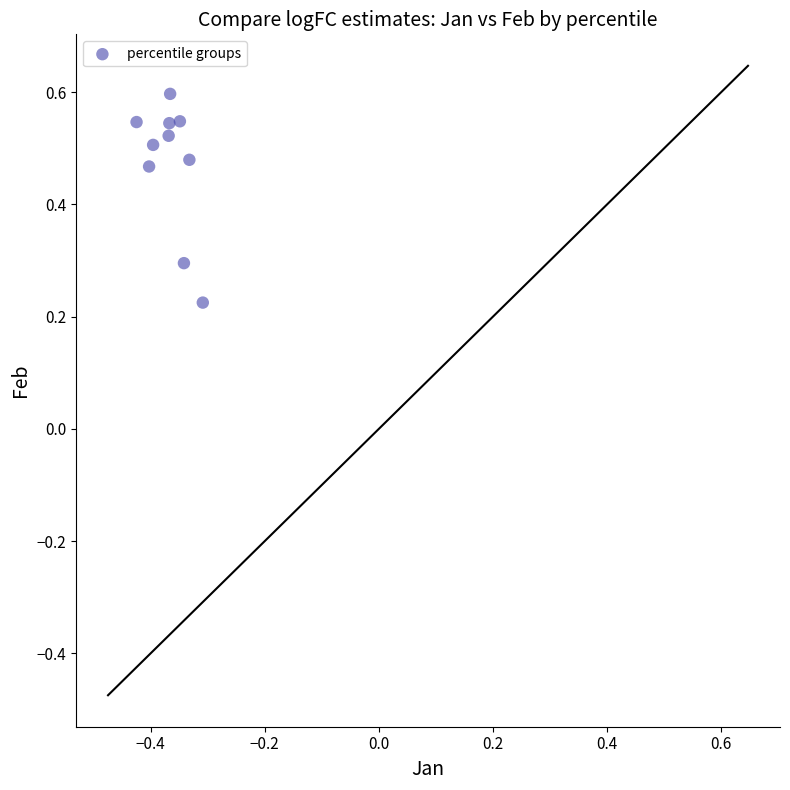

What is the average X value?

-0.4